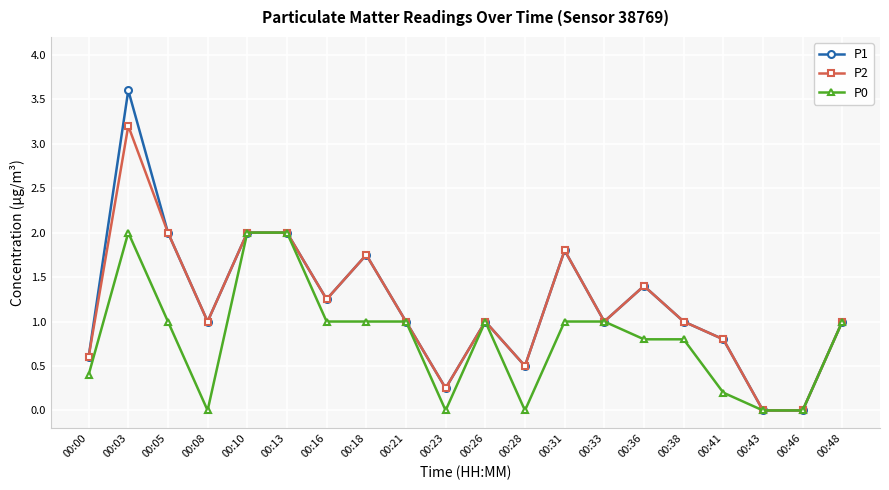

Rank the series by their maximum value, from highest to lowest.

P1, P2, P0